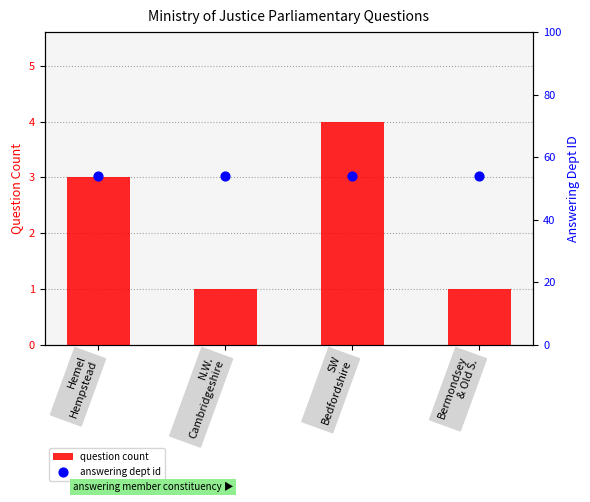

Which series contains the highest Y value?

answering dept id